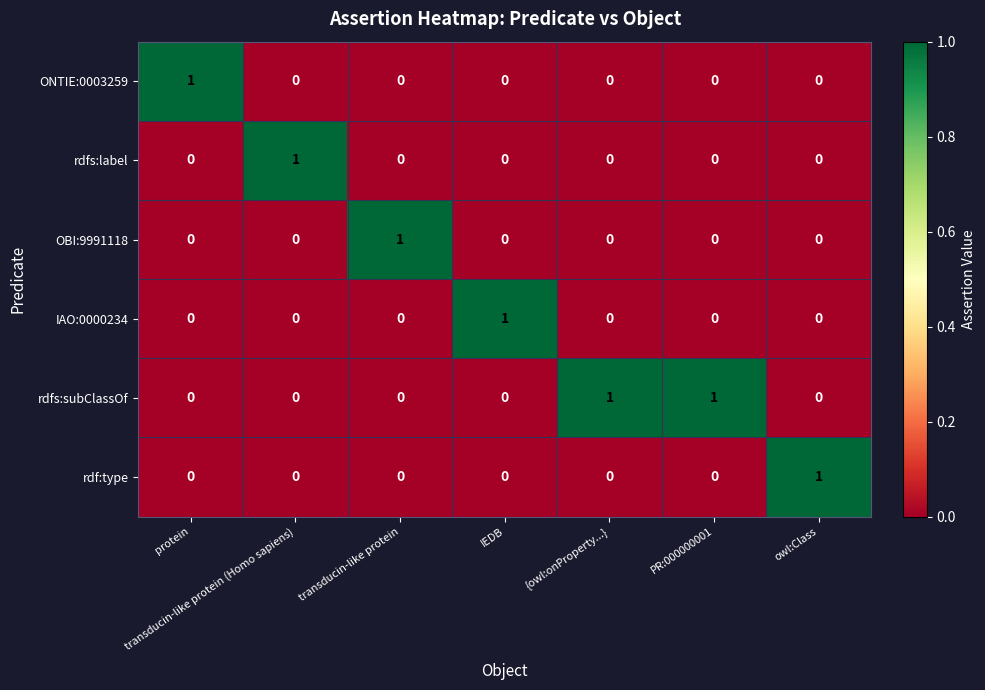

Which series has the largest total across all categories?

rdfs:subClassOf